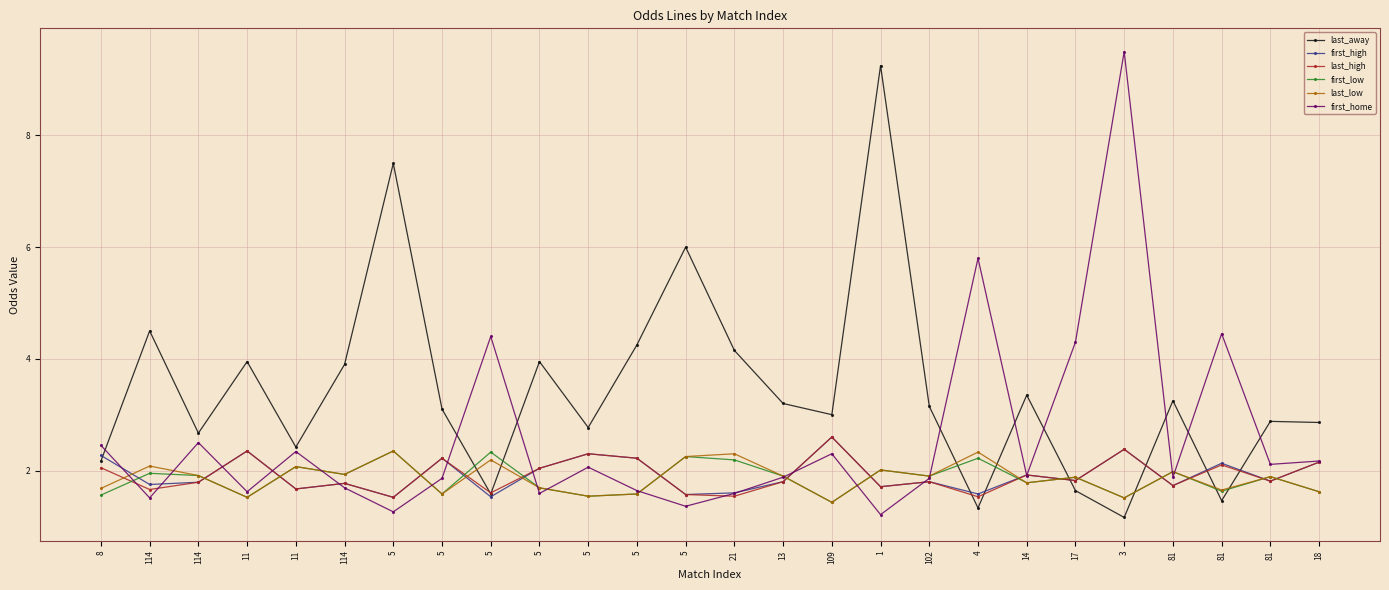

How many lines are shown in the chart?

6